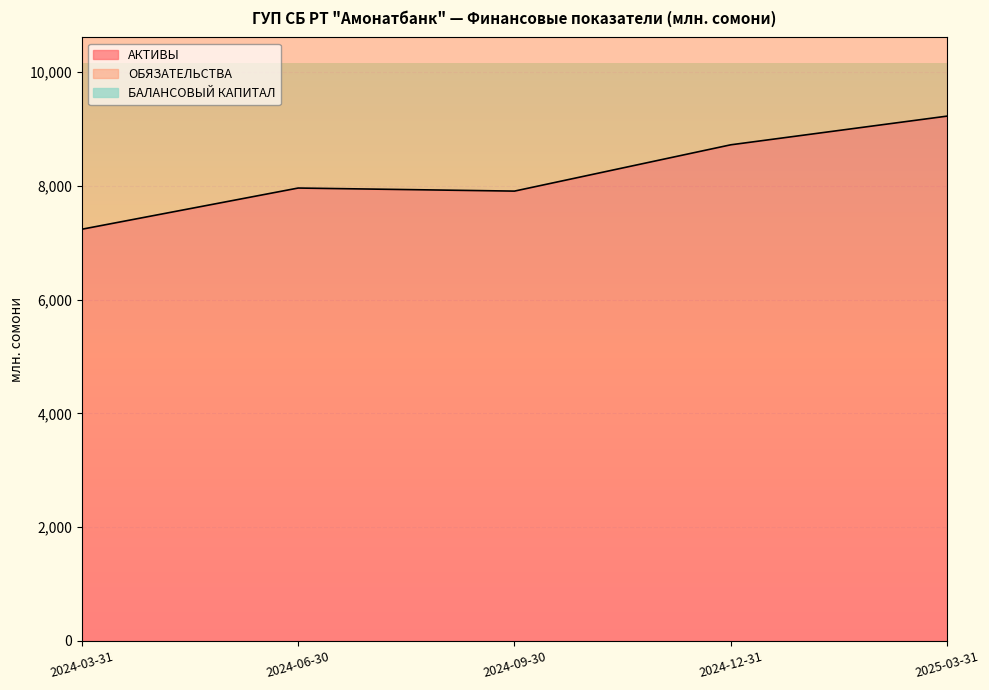

Rank the categories by ОБЯЗАТЕЛЬСТВА value from lowest to highest.

2024-03-31, 2024-09-30, 2024-06-30, 2024-12-31, 2025-03-31